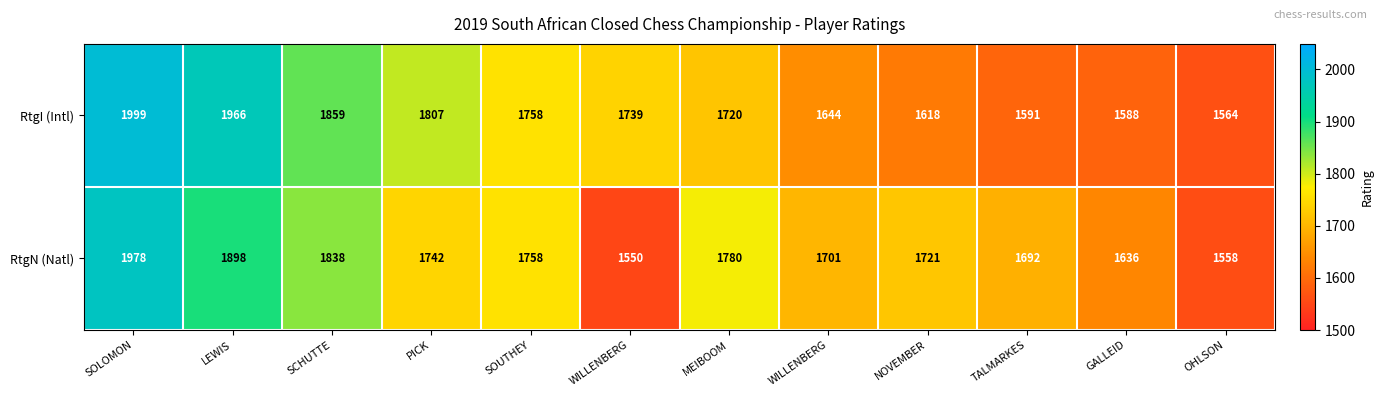

Reading left to right, what are all the values shown in this chart?

RtgI (Intl): SOLOMON=1999	LEWIS=1966	SCHUTTE=1859	PICK=1807	SOUTHEY=1758	WILLENBERG=1739	MEIBOOM=1720	WILLENBERG=1644	NOVEMBER=1618	TALMARKES=1591	GALLEID=1588	OHLSON=1564
RtgN (Natl): SOLOMON=1978	LEWIS=1898	SCHUTTE=1838	PICK=1742	SOUTHEY=1758	WILLENBERG=1550	MEIBOOM=1780	WILLENBERG=1701	NOVEMBER=1721	TALMARKES=1692	GALLEID=1636	OHLSON=1558